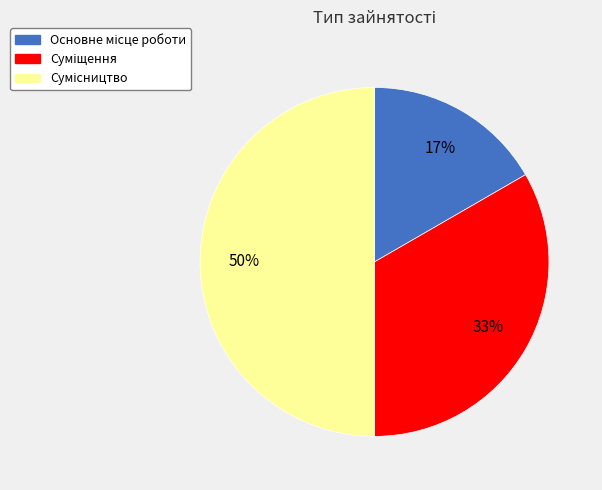

To the nearest percent, what is the average slice percentage?

33%